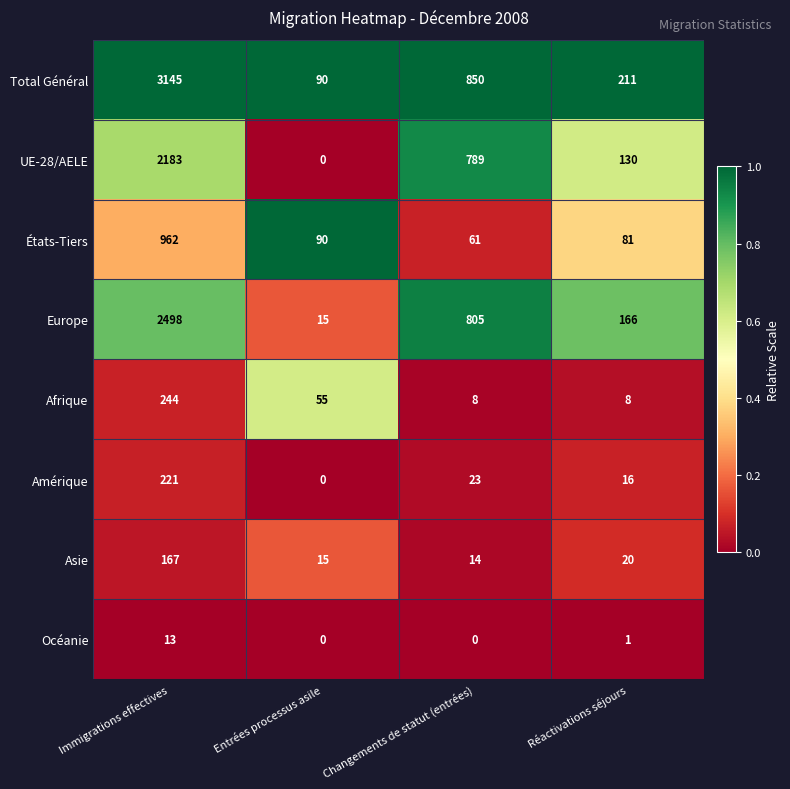

Between Entrées processus asile and Réactivations séjours, which series saw the biggest shift?

Europe